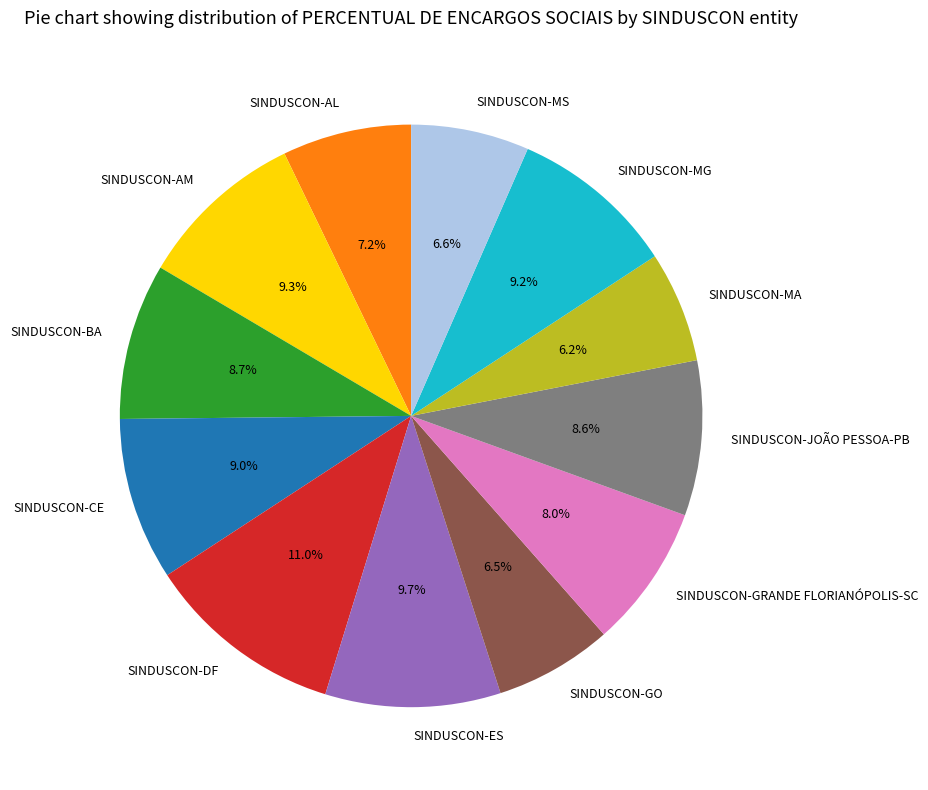

To the nearest percent, what is the difference between the largest and smallest slice percentages?

5%